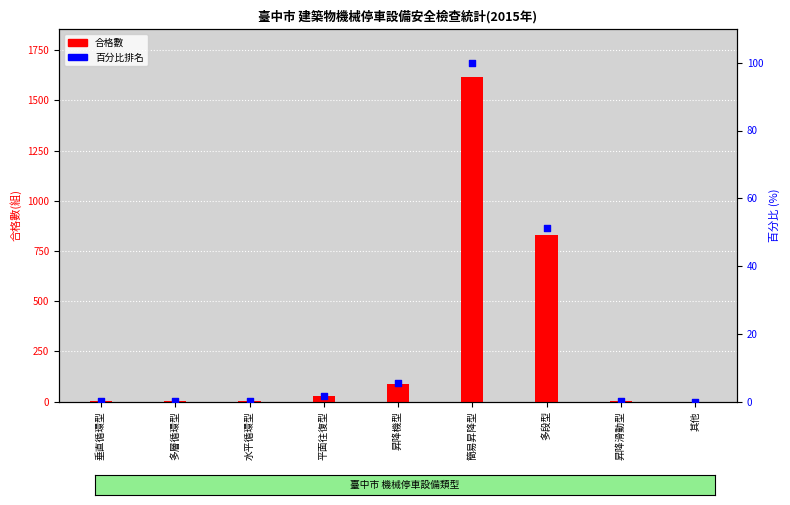

What is the change in value from 水平循環型 to 昇降機型?

+5.5